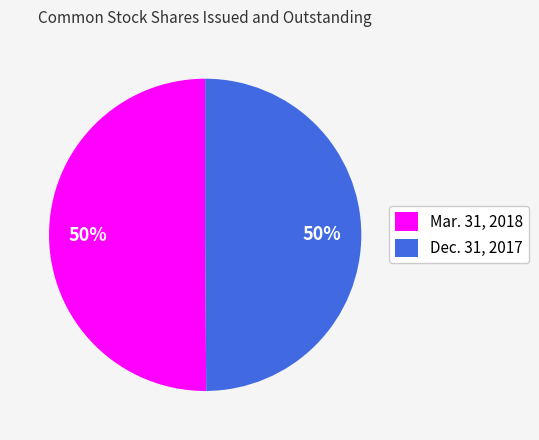

To the nearest percent, what is the combined percentage of Dec. 31, 2017 and Mar. 31, 2018?

100%